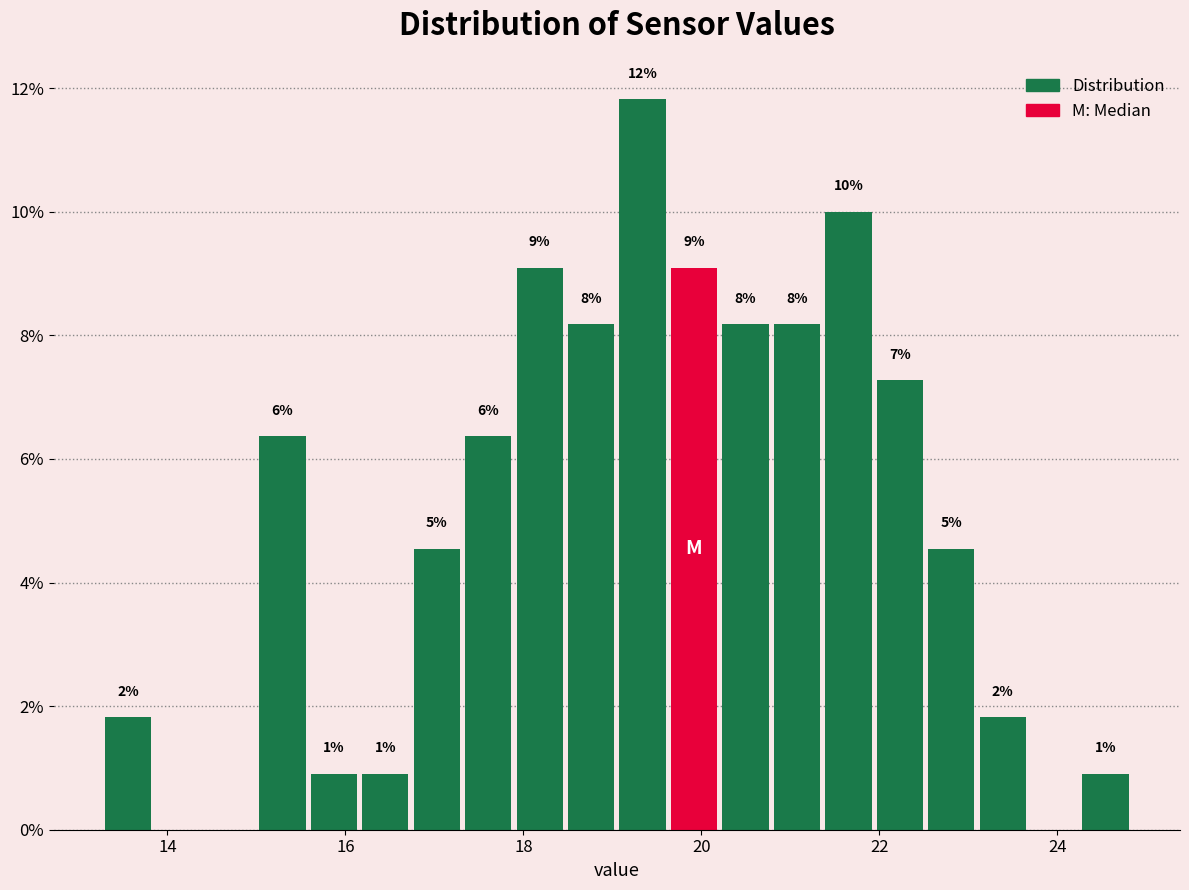

Read against the x-axis, roughly where is the centre of the tallest bar?

19.4